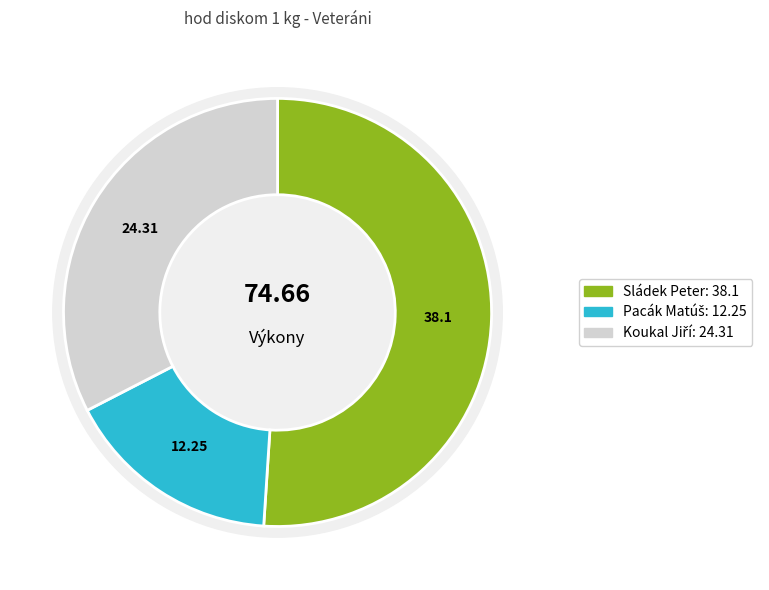

What is the largest slice in the pie chart?

Sládek Peter